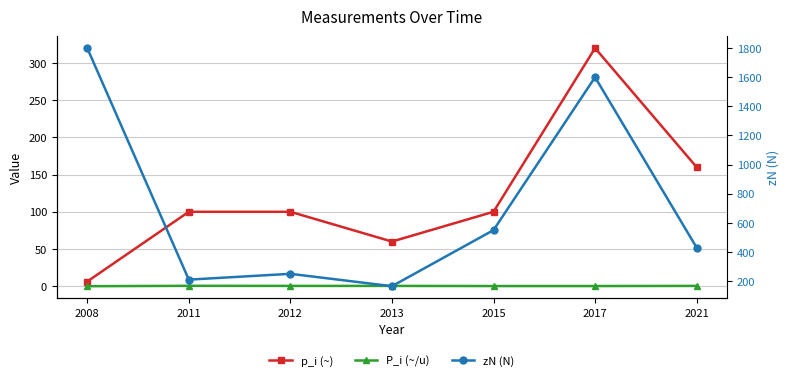

In zN (N), how many points are lower than both neighbors (excluding endpoints)?

2